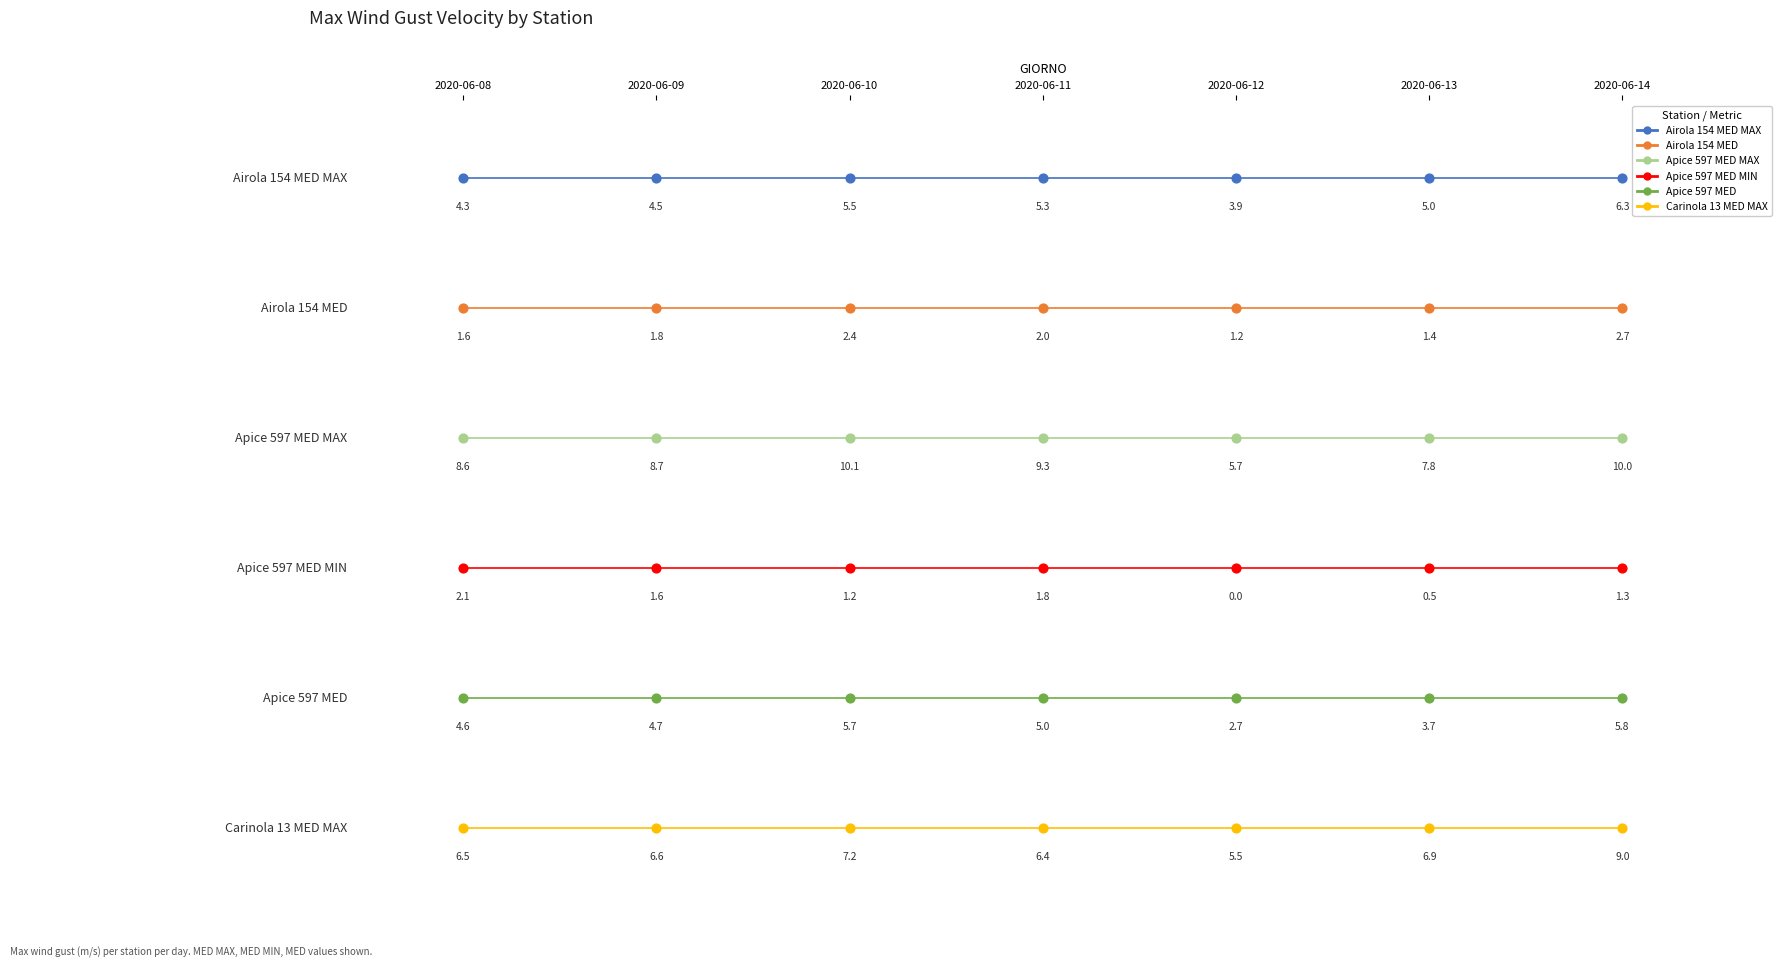

What is the difference between the highest and lowest values at 2020-06-09?

5